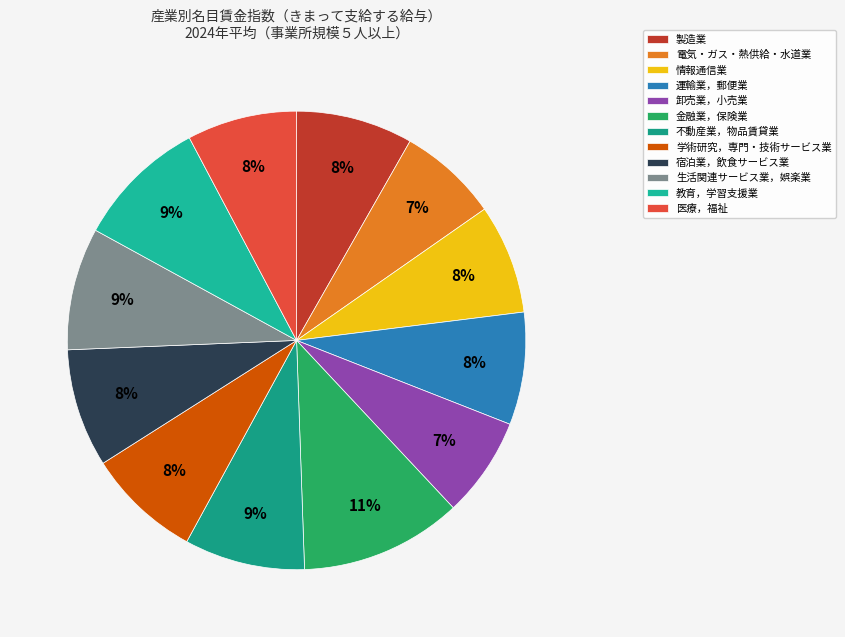

Which slice is the largest?

金融業，保険業